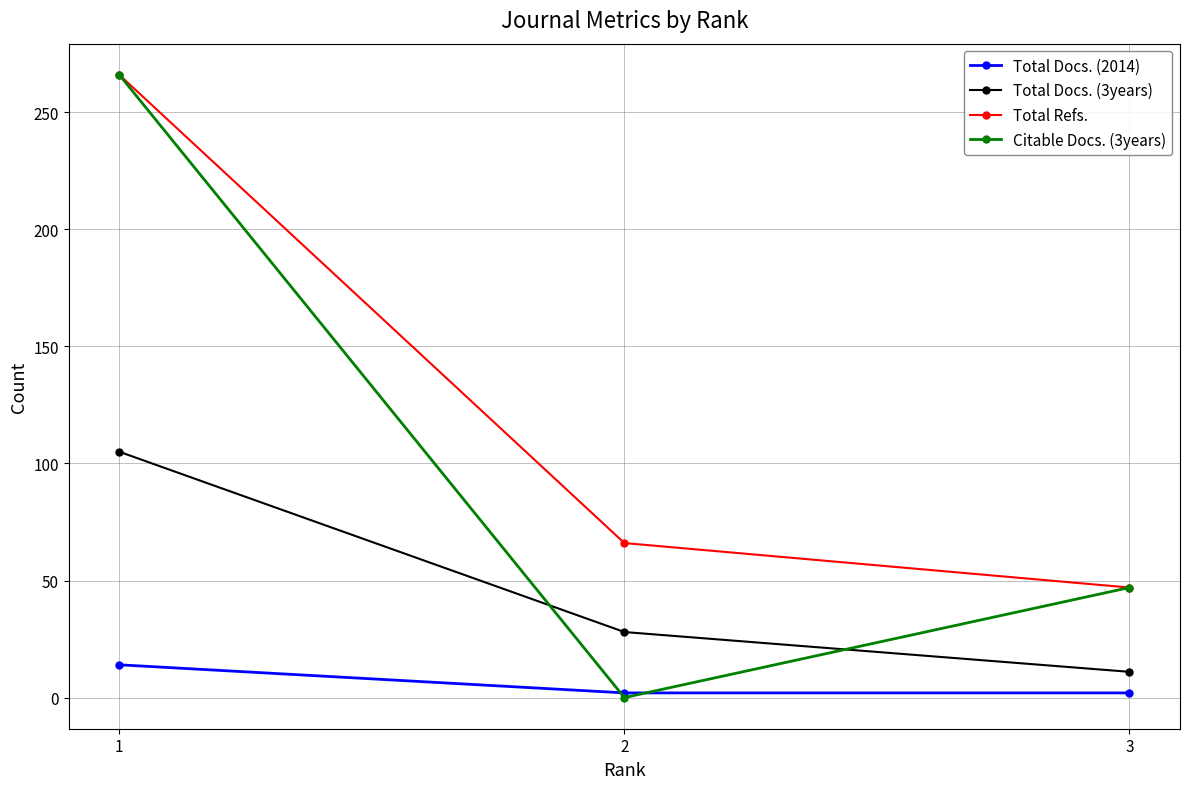

List the series in order of their overall mean, lowest first.

Total Docs. (2014), Total Docs. (3years), Citable Docs. (3years), Total Refs.